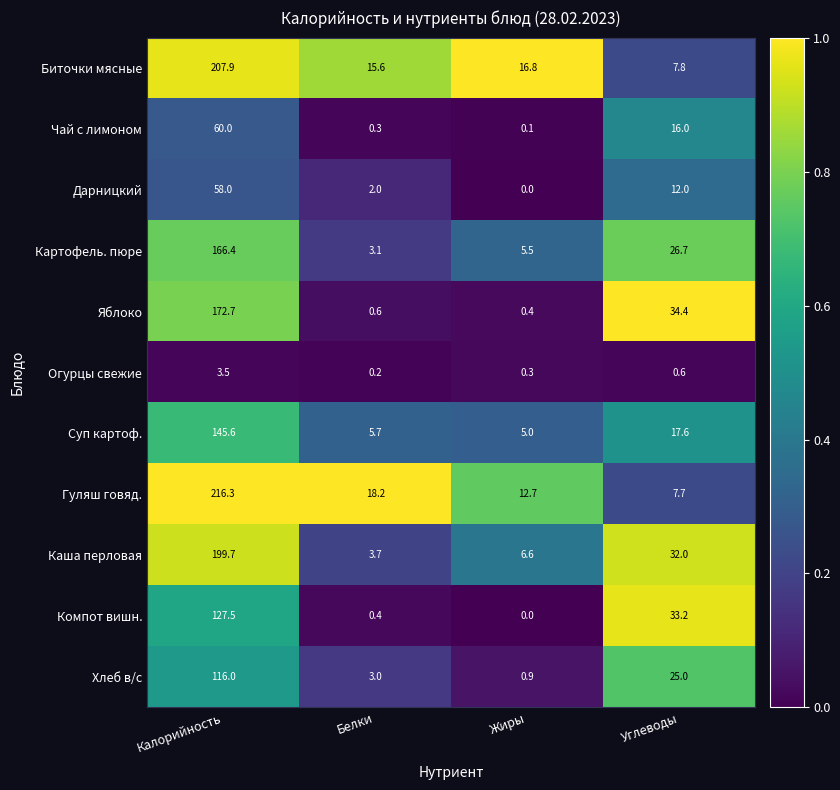

At which category does the chart reach its minimum across all series?

Жиры